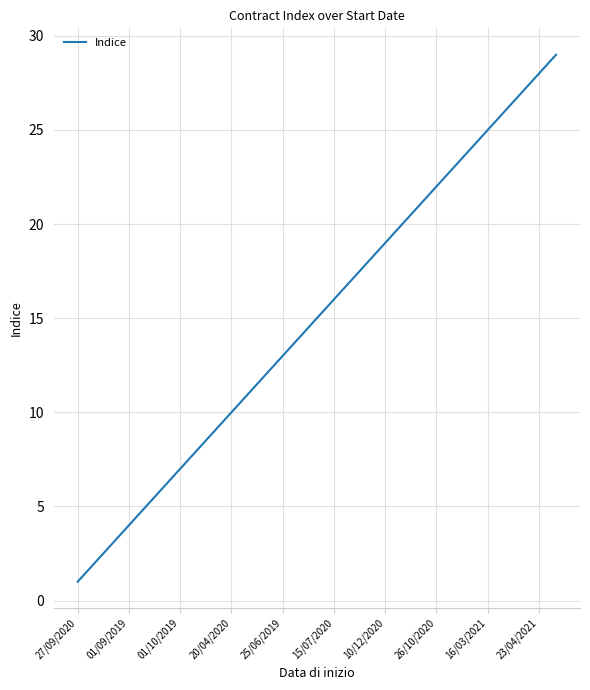

What is the maximum value shown in the chart?

29